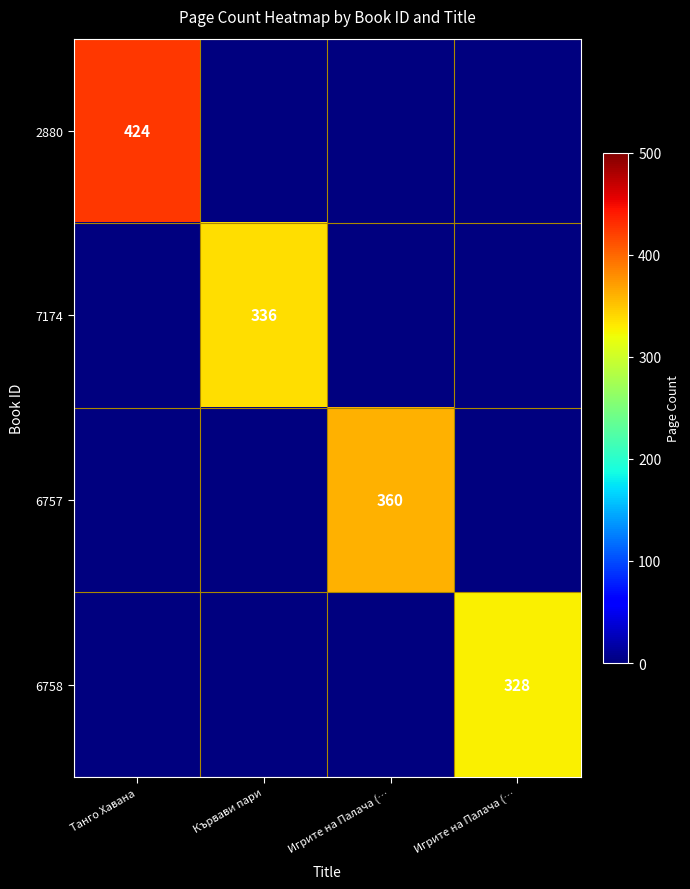

The value of 6757 at Танго Хавана is 0. True or false?

True